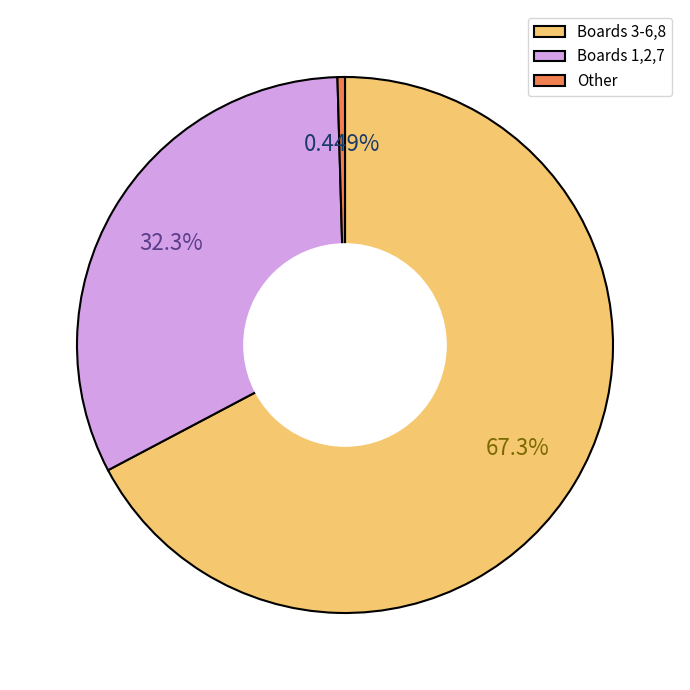

How many segments does this pie chart have?

3